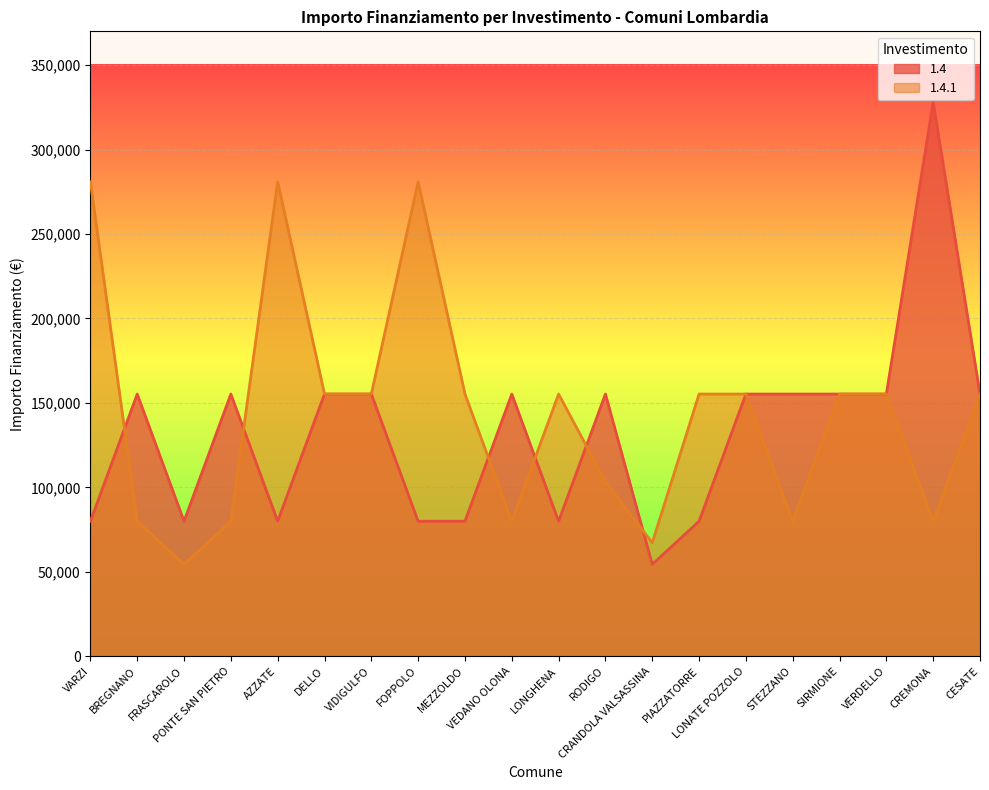

Where do 1.4.1 and 1.4 first cross each other?

VARZI and BREGNANO